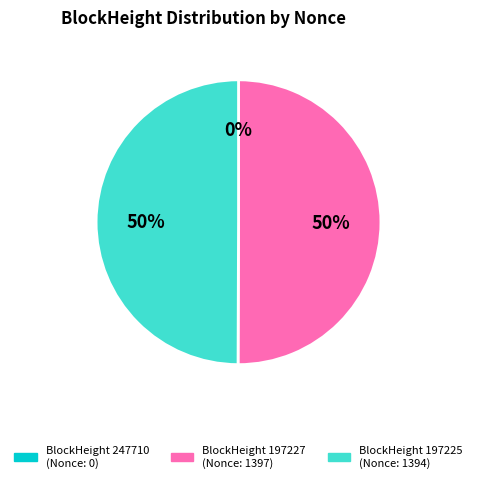

Is the sum of BlockHeight 197227 (Nonce: 1397) and BlockHeight 197225 (Nonce: 1394) greater than half?

Yes